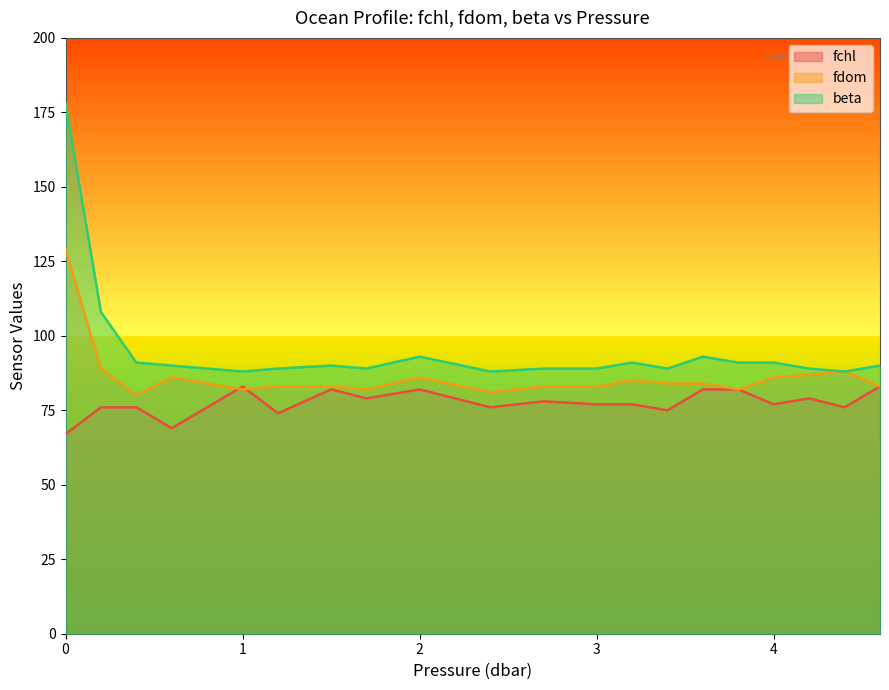

What is the sum of the fdom values at 1.5 and 4.6?

166